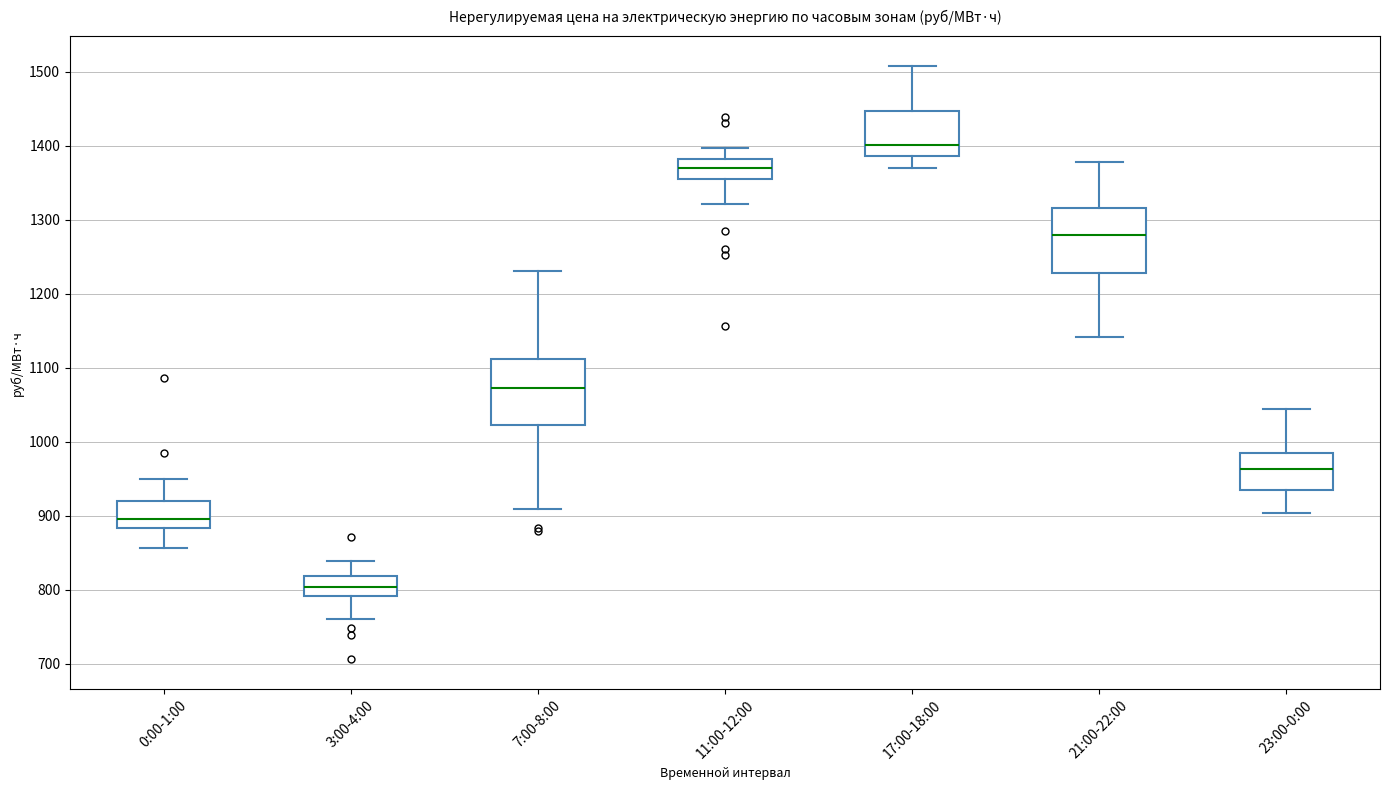

Reading left to right, transcribe this box plot: for each box, give where its median line is, the range the box spans, and where its two whiskers end, as read against the y-axis. The values are not printed on the chart, so give them approximately, as read against the axis.

0:00-1:00: median 900, box 880 to 920, whiskers 860 to 950
3:00-4:00: median 800, box 790 to 820, whiskers 760 to 840
7:00-8:00: median 1070, box 1020 to 1110, whiskers 910 to 1230
11:00-12:00: median 1370, box 1350 to 1380, whiskers 1320 to 1400
17:00-18:00: median 1400, box 1390 to 1450, whiskers 1370 to 1510
21:00-22:00: median 1280, box 1230 to 1320, whiskers 1140 to 1380
23:00-0:00: median 960, box 940 to 980, whiskers 900 to 1040